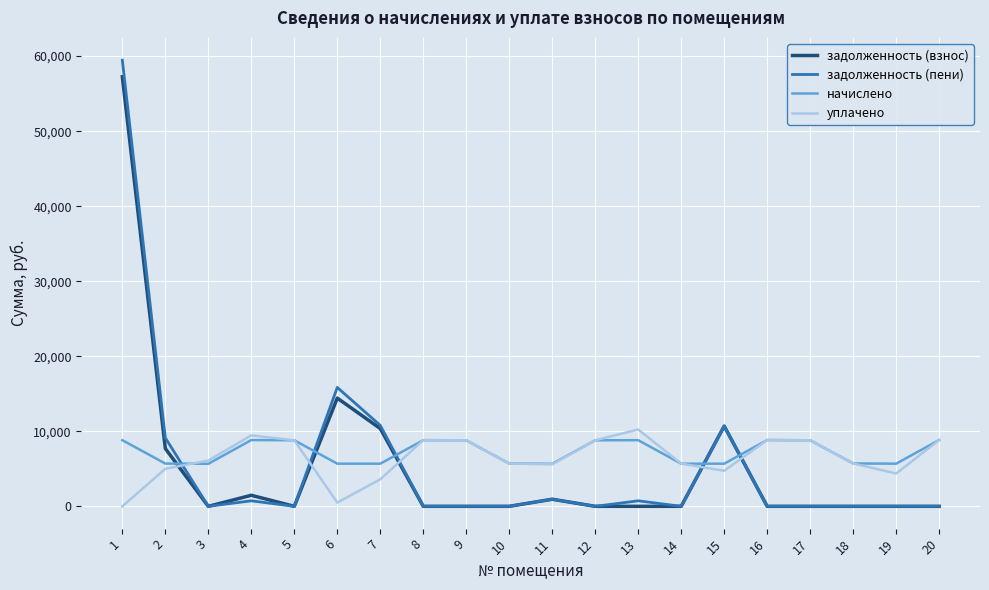

The начислено series shows 8832.0 at 16. True or false?

True